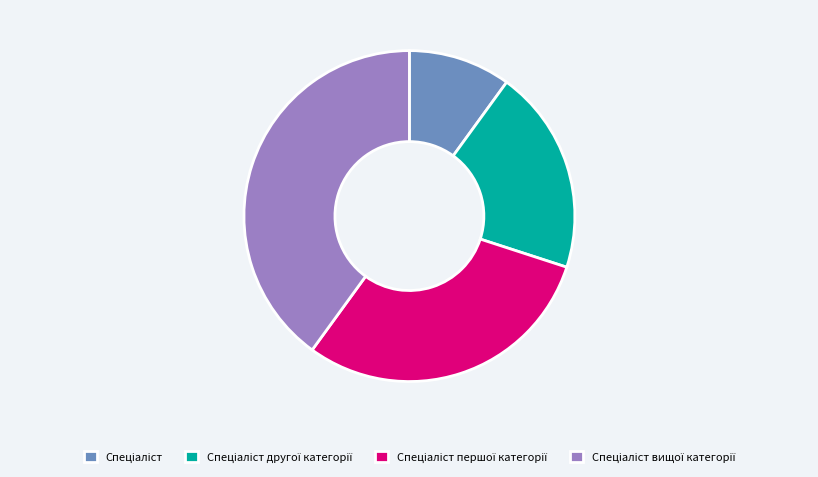

Does any single category account for the majority?

No